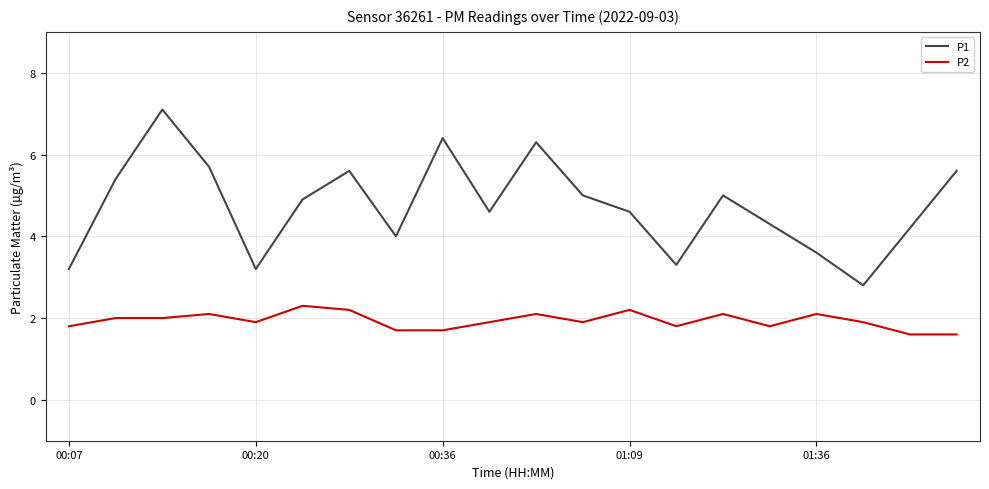

How many categories are shown in the chart?

20